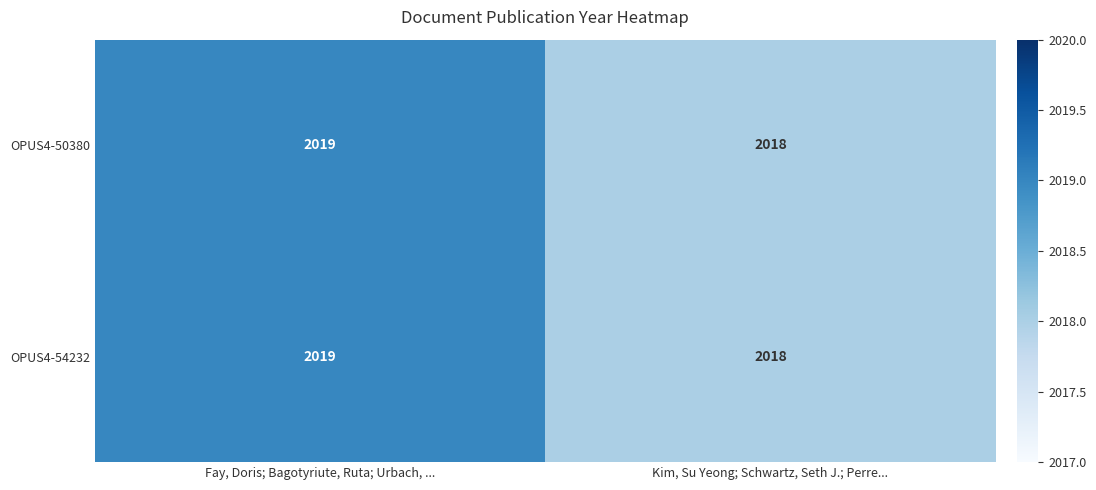

Reading right to left, transcribe all the data shown in this chart.

OPUS4-50380: Kim, Su Yeong; Schwartz, Seth J.; Perre...=2018	Fay, Doris; Bagotyriute, Ruta; Urbach, ...=2019
OPUS4-54232: Kim, Su Yeong; Schwartz, Seth J.; Perre...=2018	Fay, Doris; Bagotyriute, Ruta; Urbach, ...=2019